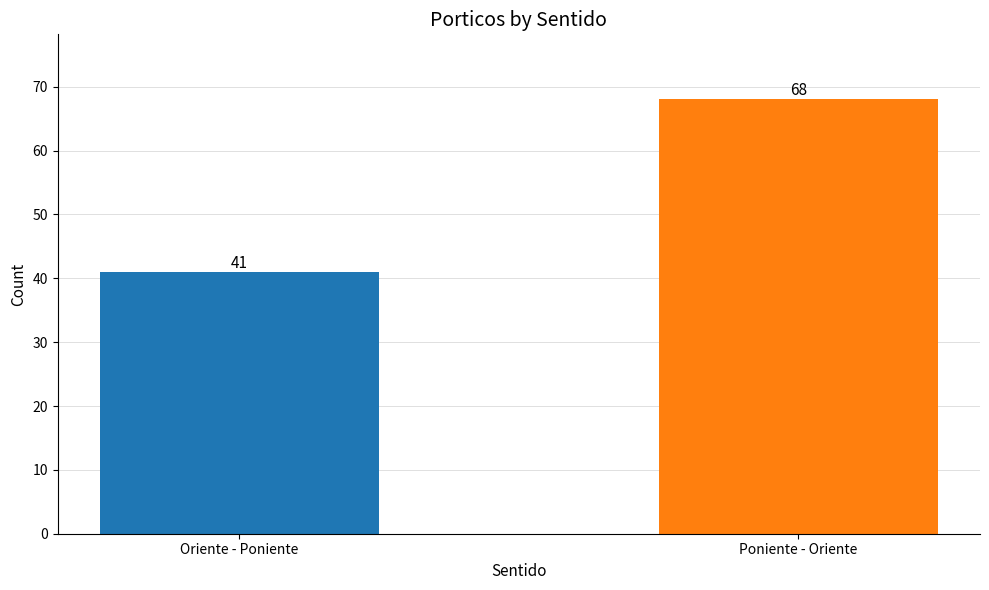

Reading left to right, extract all data points from this chart.

41	68